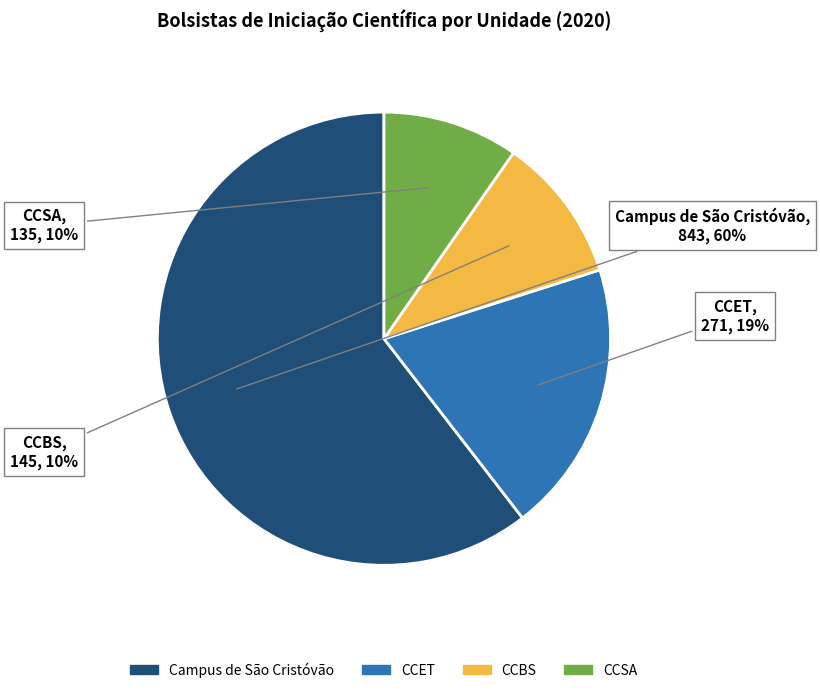

Which has a higher value, CCET or Campus de São Cristóvão?

Campus de São Cristóvão